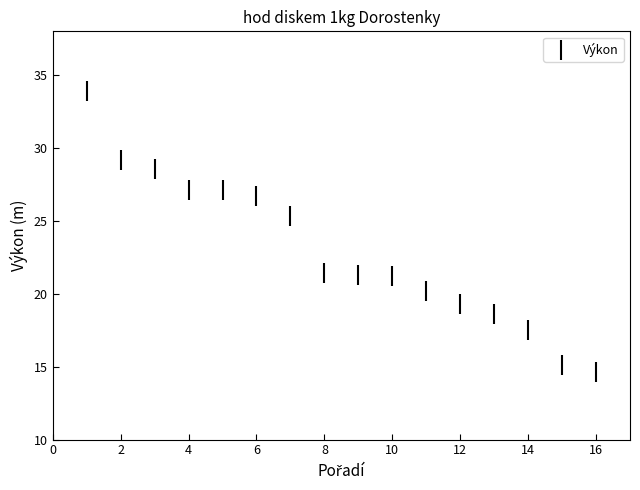

What is the range of X values (max minus min)?

15.0